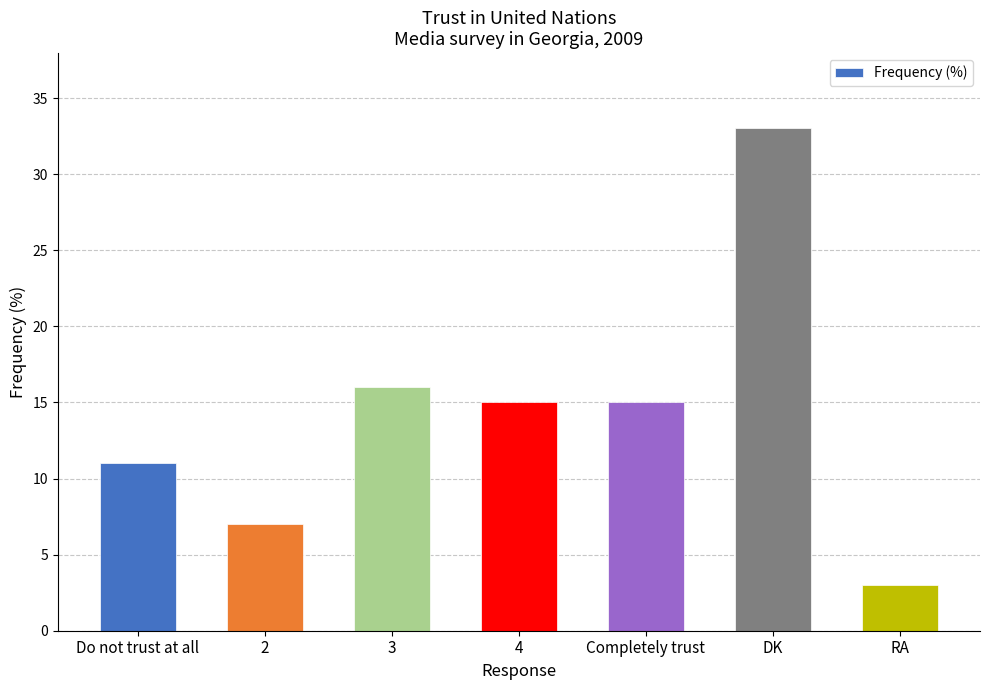

Which category has the lowest value across all series?

RA